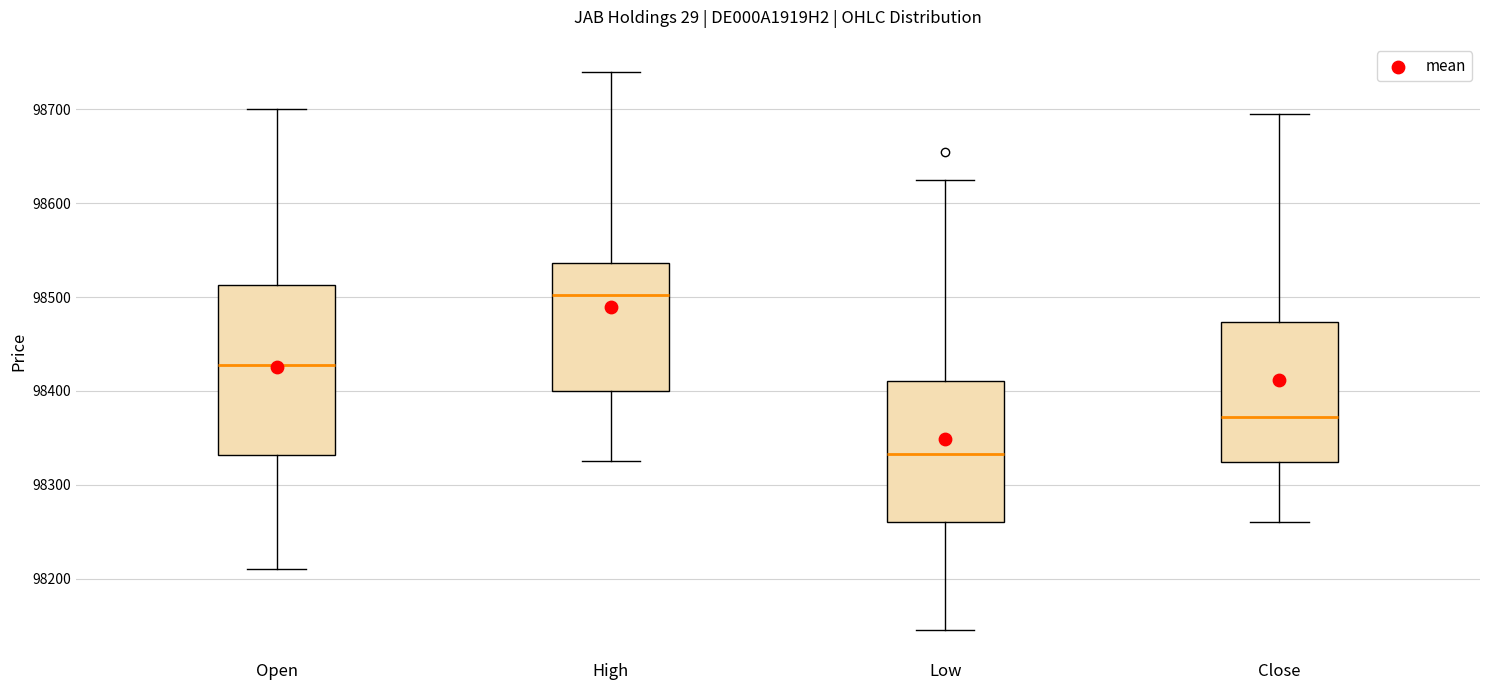

Reading left to right, read every box against the y-axis: the position of its median line, the range the box covers, and the ends of its whiskers. The values are not printed on the chart, so give them approximately, as read against the axis.

Open: median 98430, box 98330 to 98510, whiskers 98210 to 98700
High: median 98500, box 98400 to 98540, whiskers 98330 to 98740
Low: median 98330, box 98260 to 98410, whiskers 98150 to 98630
Close: median 98370, box 98320 to 98470, whiskers 98260 to 98700